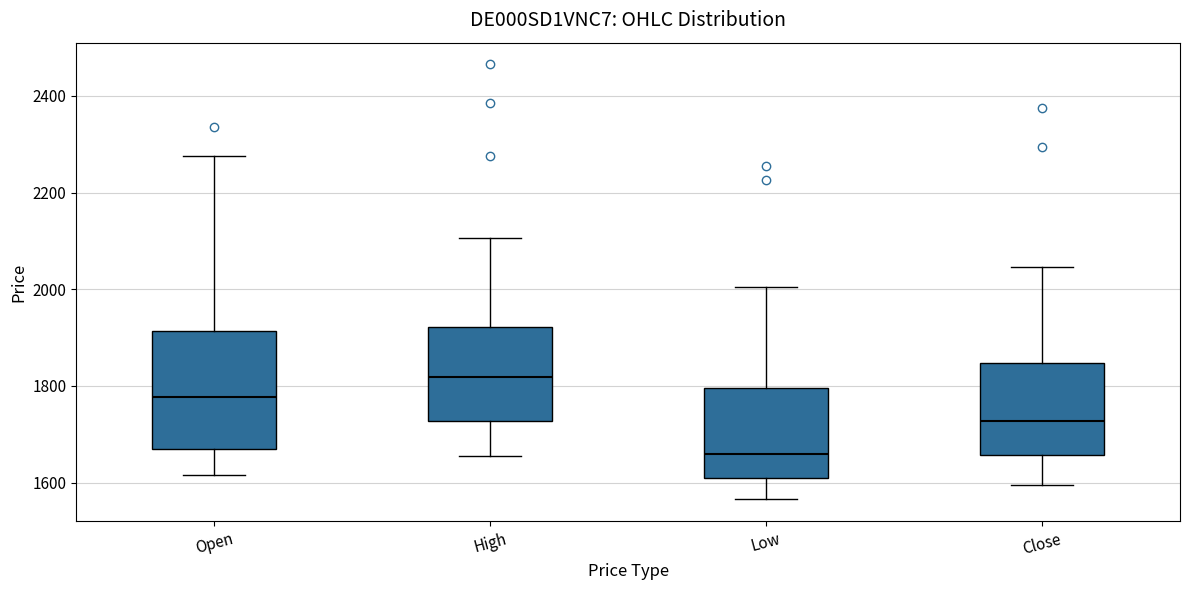

Reading left to right, transcribe this box plot: for each box, give where its median line is, the range the box spans, and where its two whiskers end, as read against the y-axis. The values are not printed on the chart, so give them approximately, as read against the axis.

Open: median 1780, box 1660 to 1920, whiskers 1620 to 2280
High: median 1820, box 1720 to 1920, whiskers 1660 to 2100
Low: median 1660, box 1620 to 1800, whiskers 1560 to 2000
Close: median 1720, box 1660 to 1840, whiskers 1600 to 2040